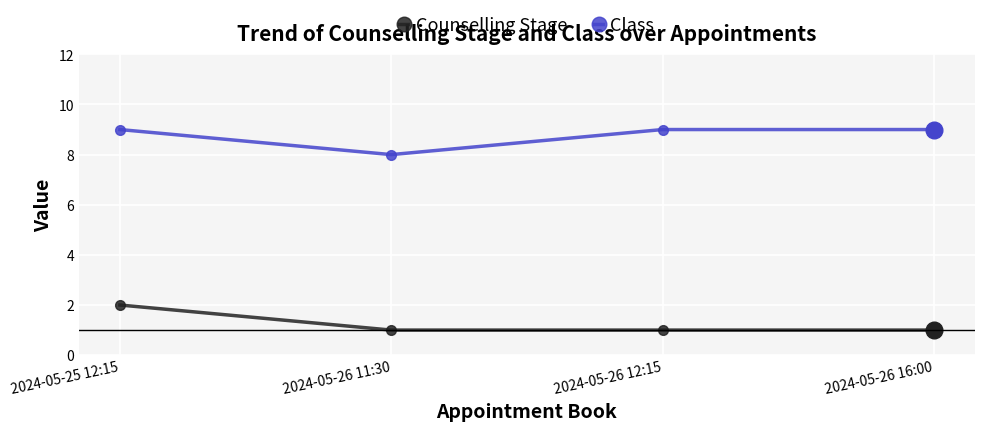

Rank the series at 2024-05-25 12:15 from highest to lowest value.

Class, Counselling Stage